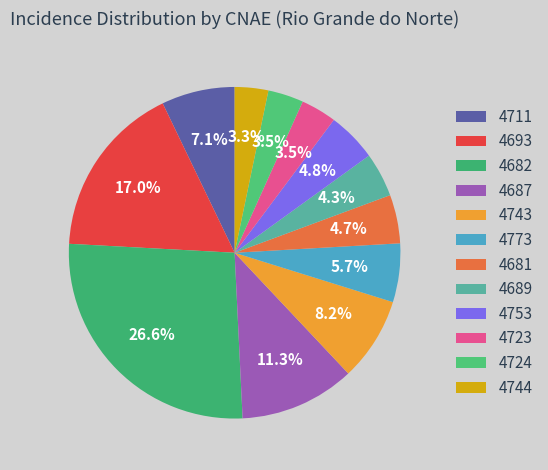

True or false: 4753 accounts for 5% of the total.

True